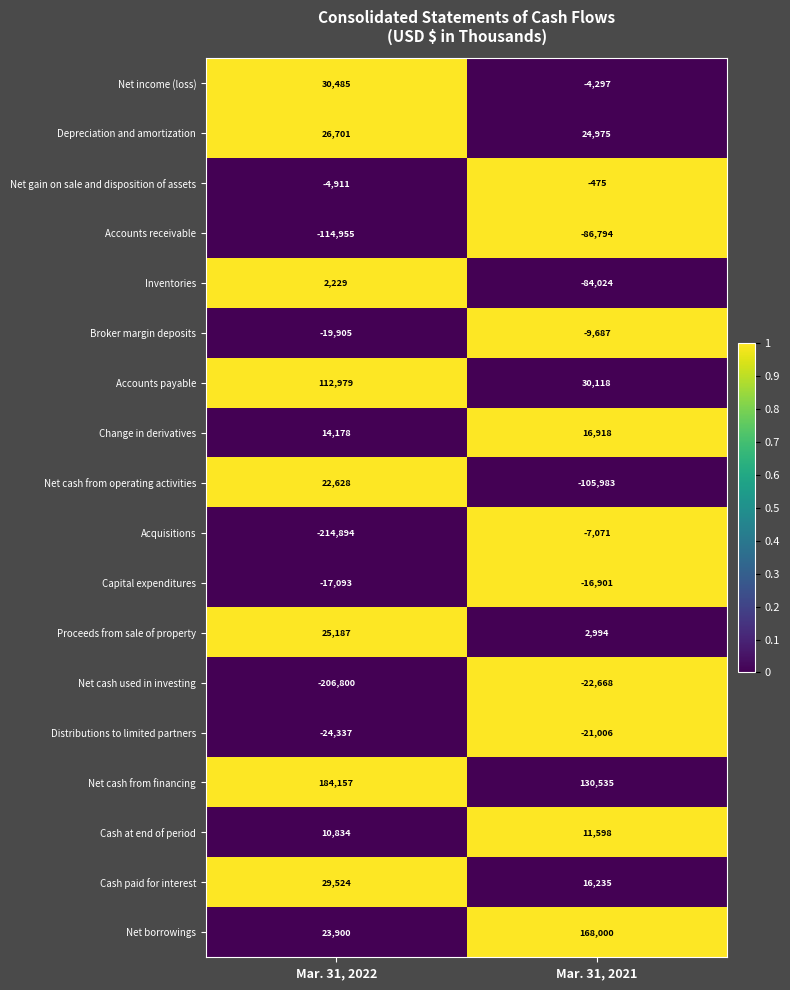

Count the number of categories in the chart.

2